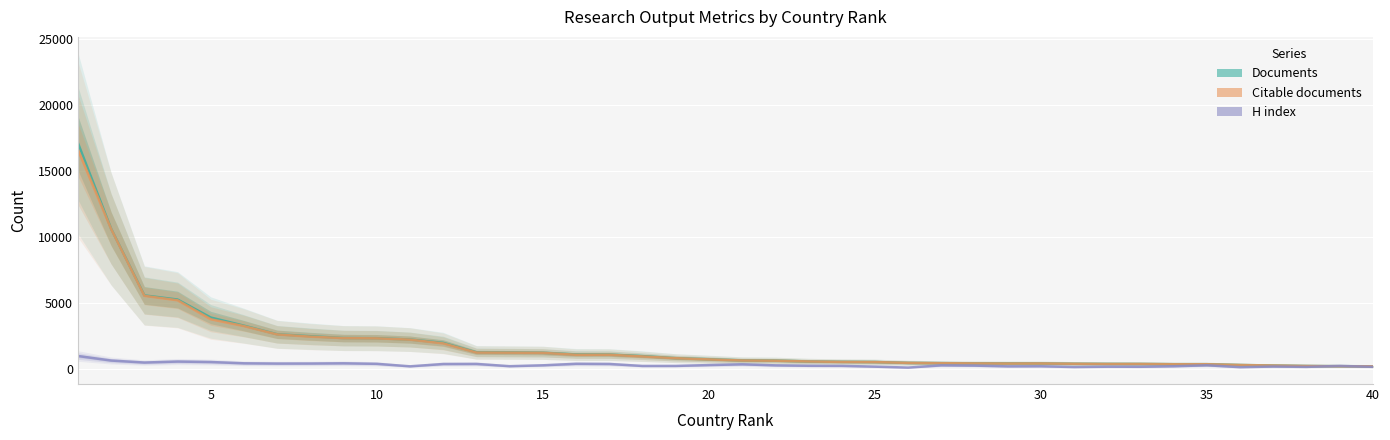

Reading left to right, what are all the values shown in this chart?

Documents: 17141	10640	5597	5283	3919	3301	2650	2500	2364	2351	2251	1999	1282	1266	1247	1120	1111	995	840	759	671	656	592	563	549	483	463	448	443	441	416	406	401	383	382	322	285	250	232	224
Citable documents: 16640	10623	5564	5227	3787	3268	2637	2469	2357	2341	2243	1959	1264	1255	1242	1097	1099	970	835	746	663	648	590	556	543	483	458	442	433	439	415	399	400	378	379	320	282	248	229	222
H index: 1003	659	508	583	547	450	430	433	450	410	221	396	402	231	298	412	399	249	251	316	373	294	263	256	196	125	295	275	218	225	167	192	187	225	300	156	204	179	253	181